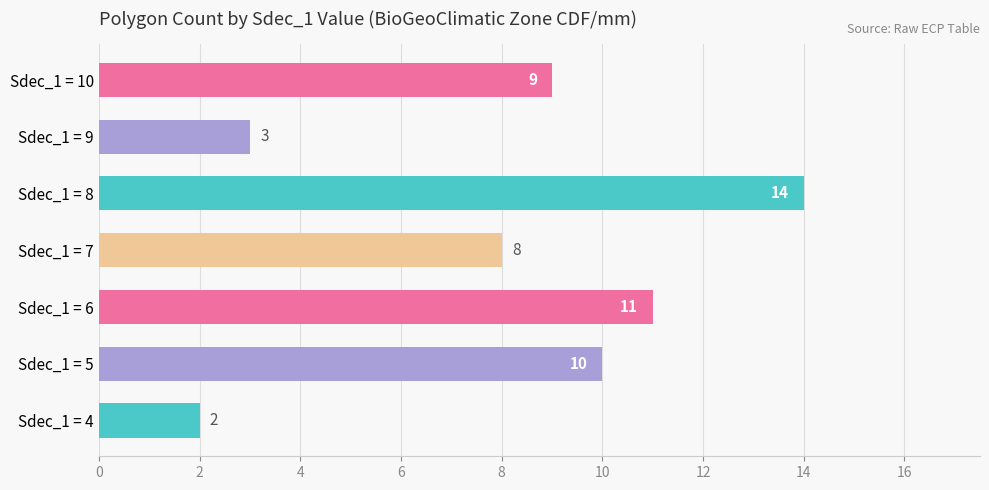

True or false: the data shows 10 at Sdec_1 = 5.

True